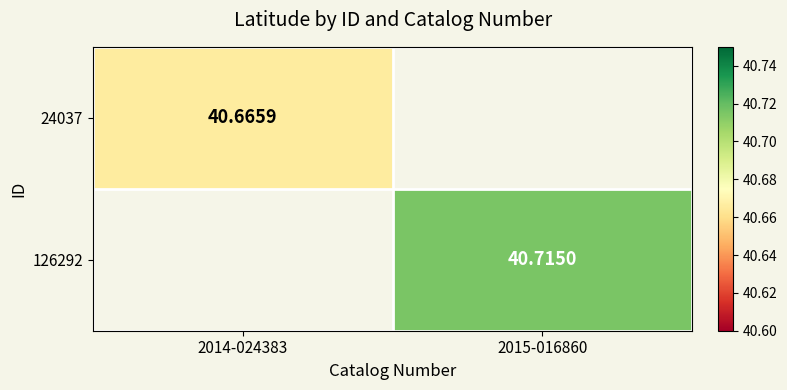

True or false: 24037 has a value of 40.7 at 2014-024383.

True